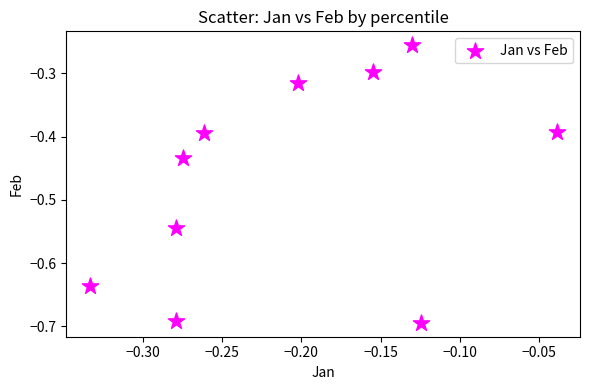

What is the range of Y values (max minus min)?

0.4